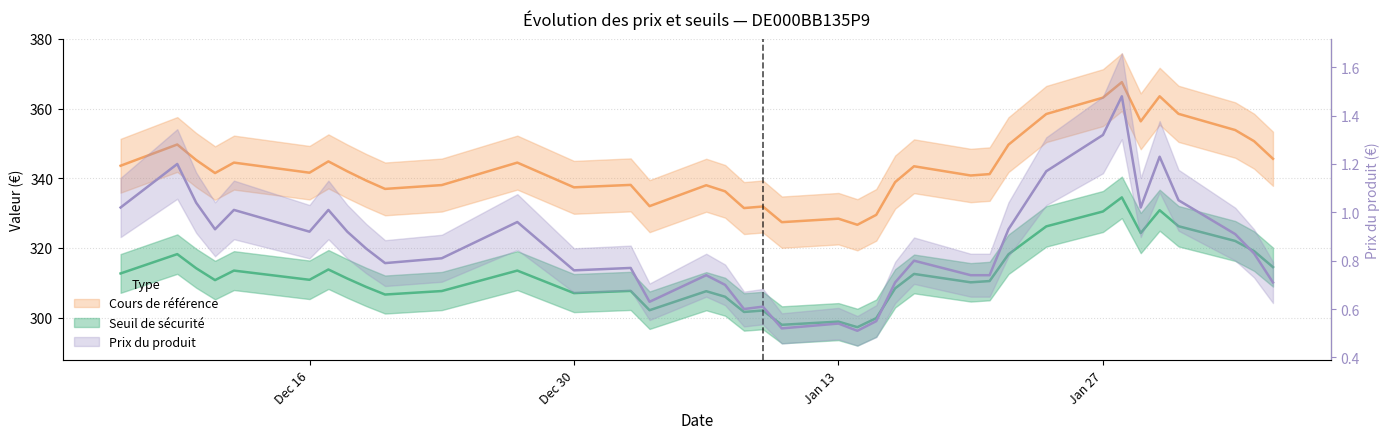

Where is Cours de référence nearest to the value 347?

2025-02-05